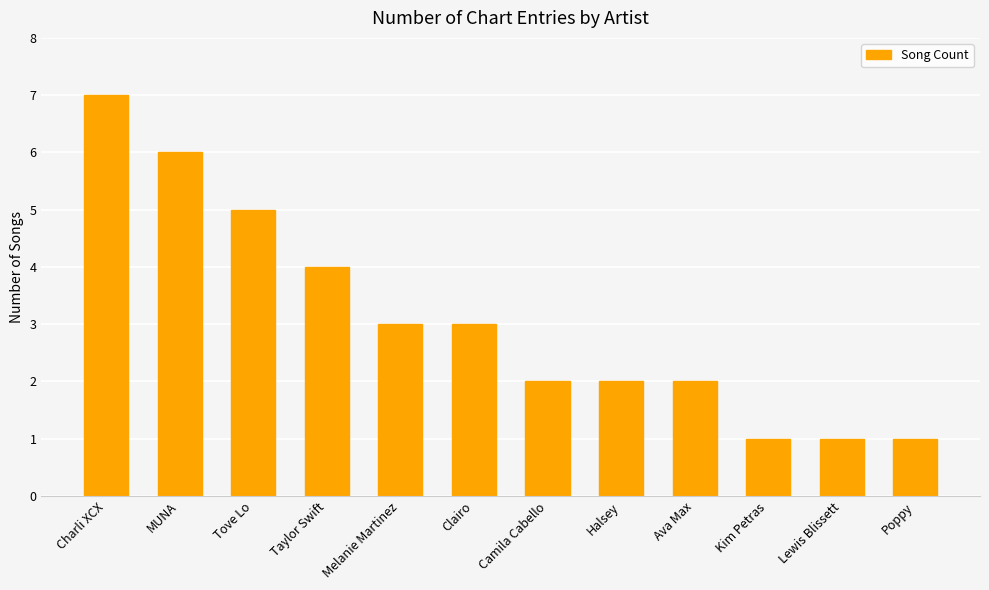

Reading left to right, list all the values displayed in this chart.

7	6	5	4	3	3	2	2	2	1	1	1